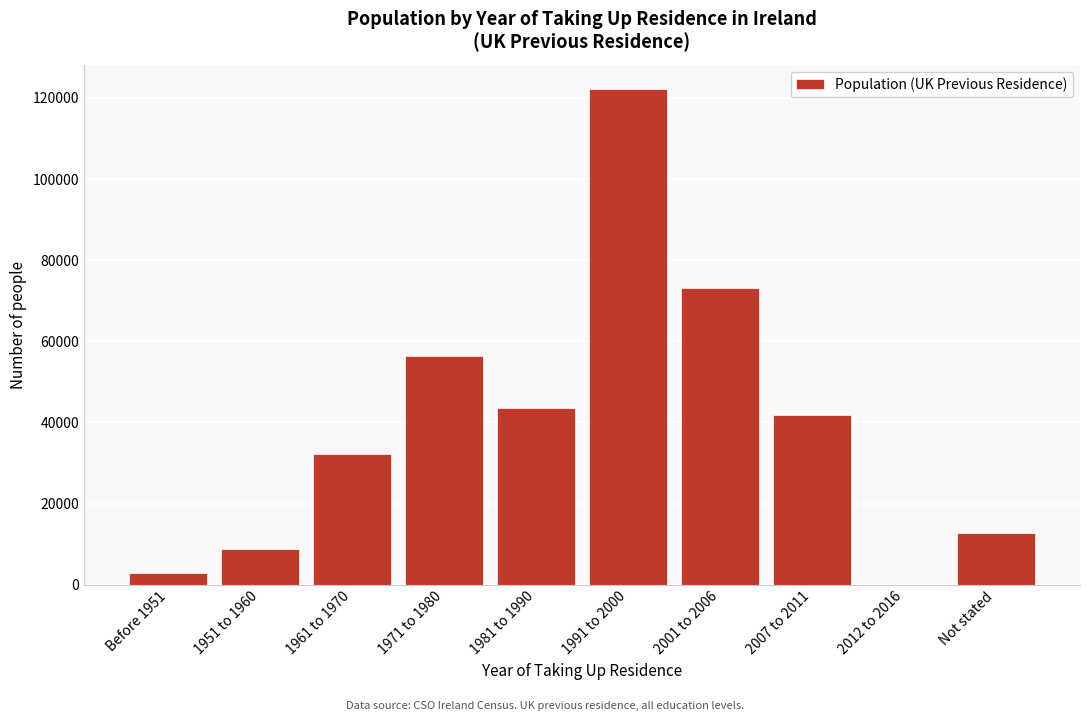

Reading left to right, list all the values displayed in this chart.

Before 1951=2833	1951 to 1960=8702	1961 to 1970=32126	1971 to 1980=56298	1981 to 1990=43572	1991 to 2000=122081	2001 to 2006=73037	2007 to 2011=41726	2012 to 2016=0	Not stated=12704